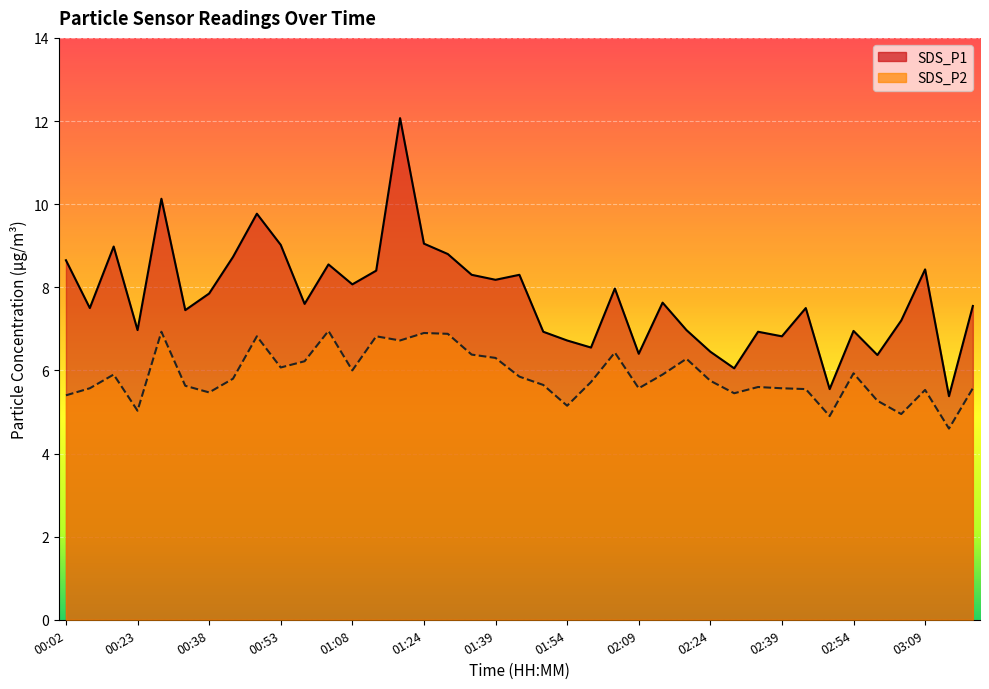

What is the label of the 4th point from the right?

03:04